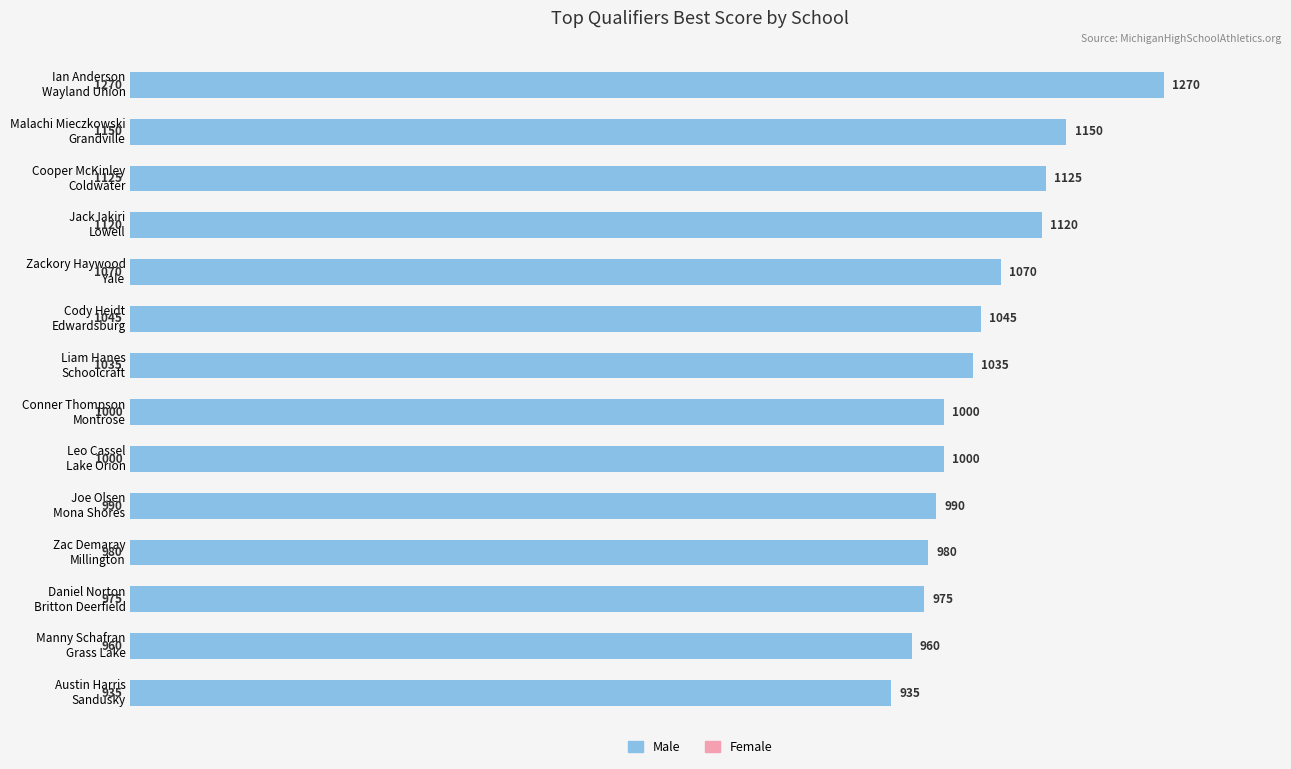

What is the average value?

1047